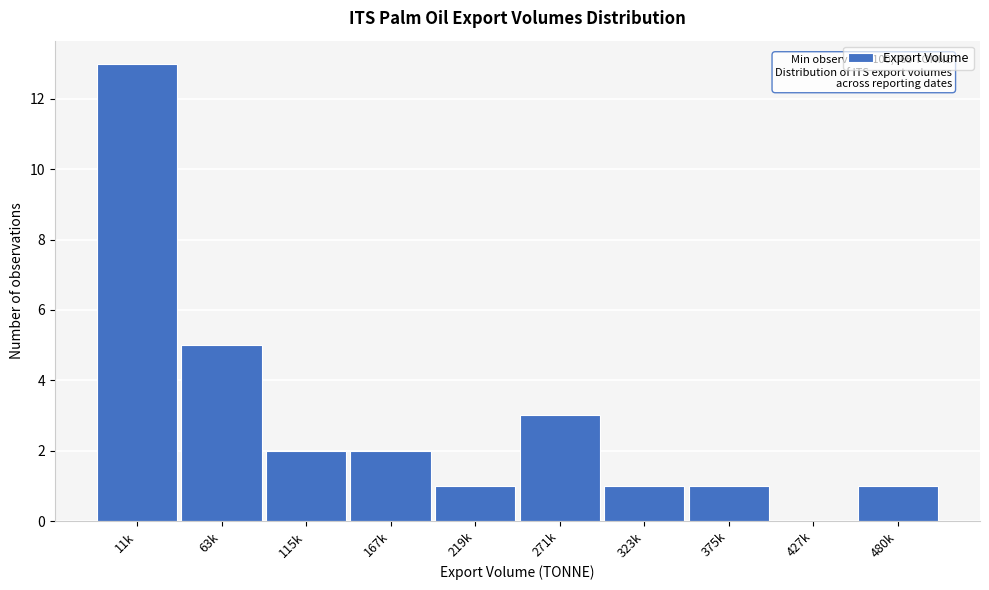

Reading left to right, extract all data points from this chart.

11k=13	63k=5	115k=2	167k=2	219k=1	271k=3	323k=1	375k=1	427k=0	480k=1